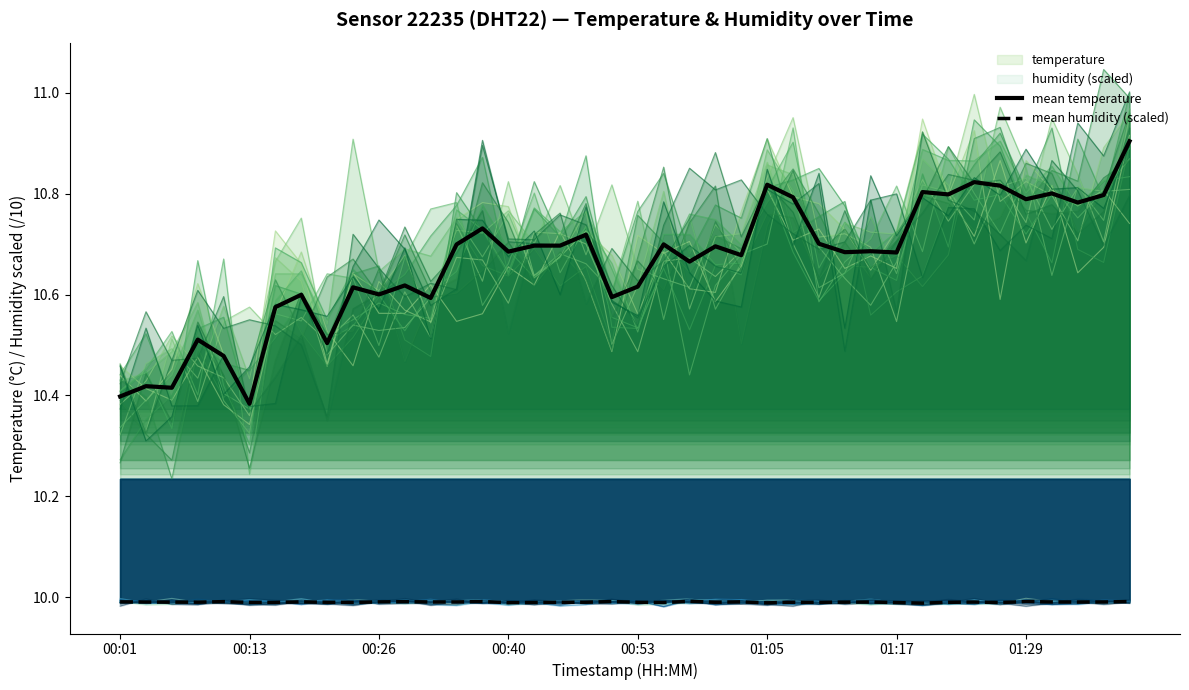

Does the chart display data point markers on the line(s)?

No